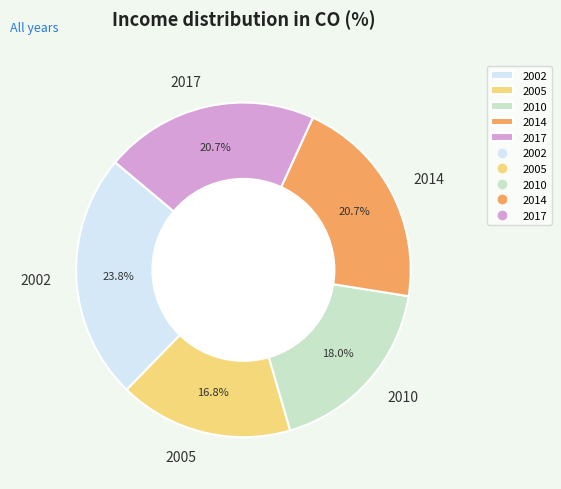

What percentage is the 2010 slice, to the nearest percent?

18%